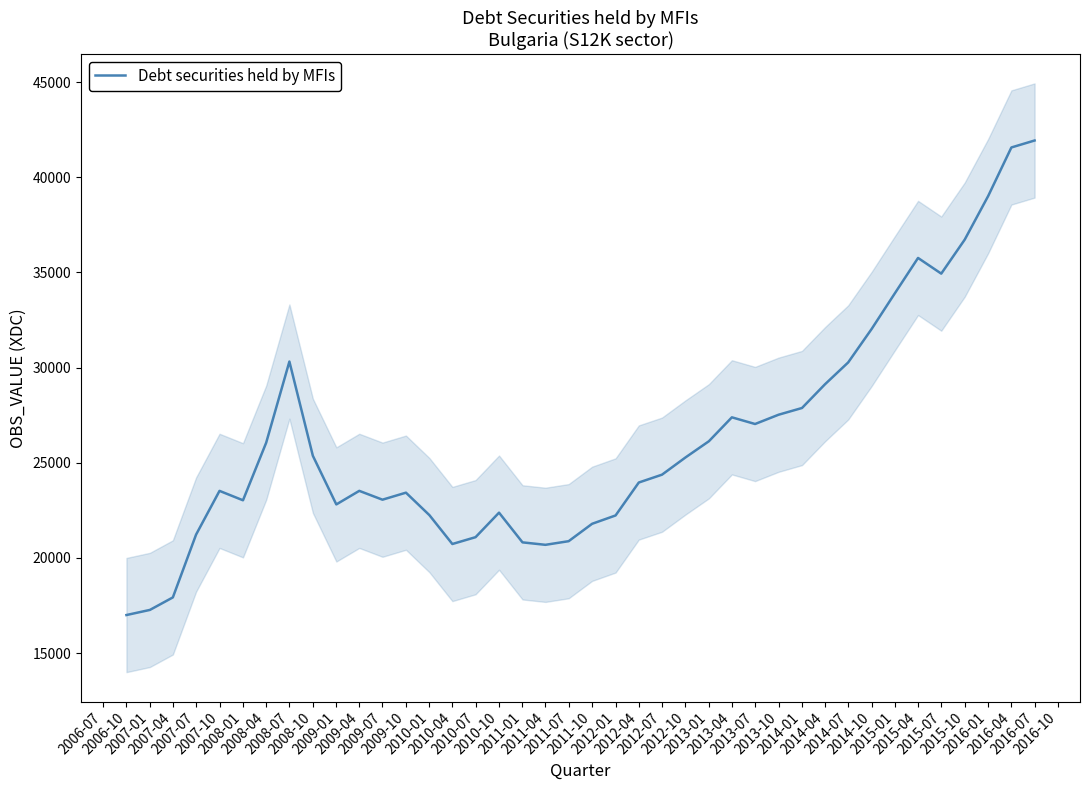

The value at 2011-04 is 32178. True or false?

False